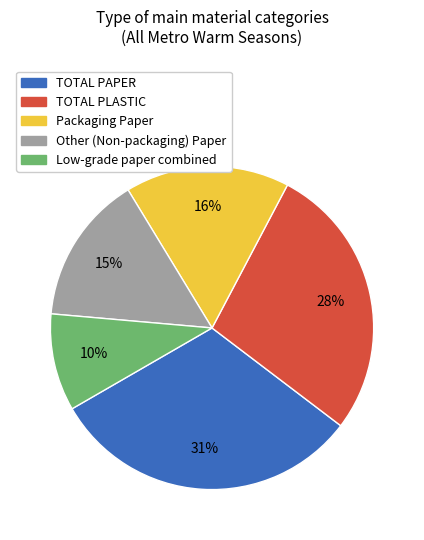

Which category has the smallest portion of the pie?

Low-grade paper combined